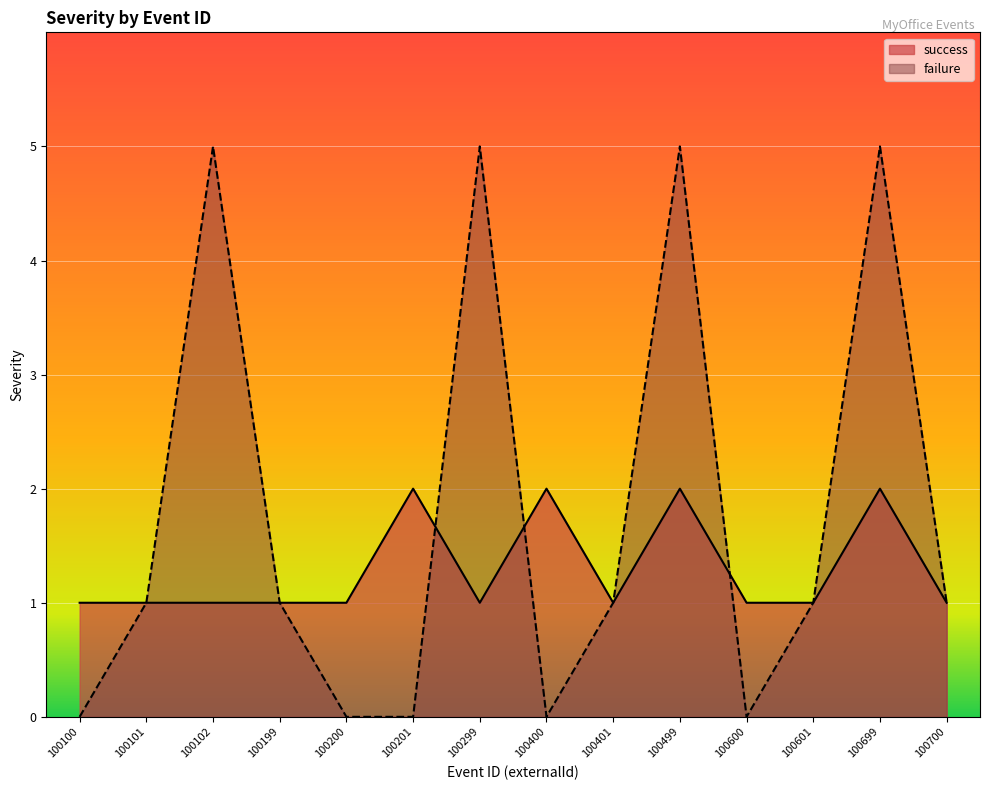

Rank the series at 100601 from lowest to highest value.

success, failure